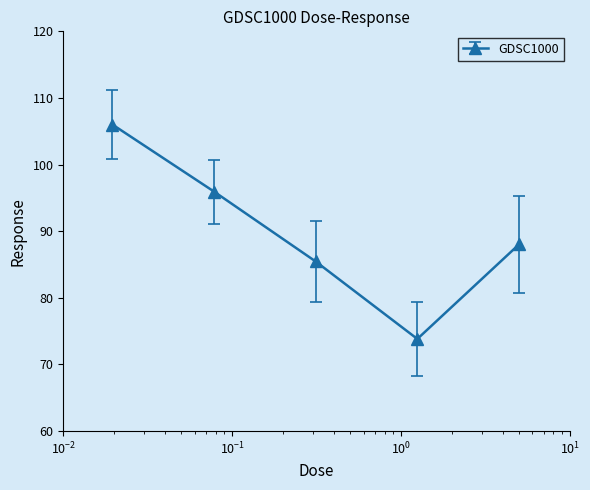

What is the sum of all values?

449.3